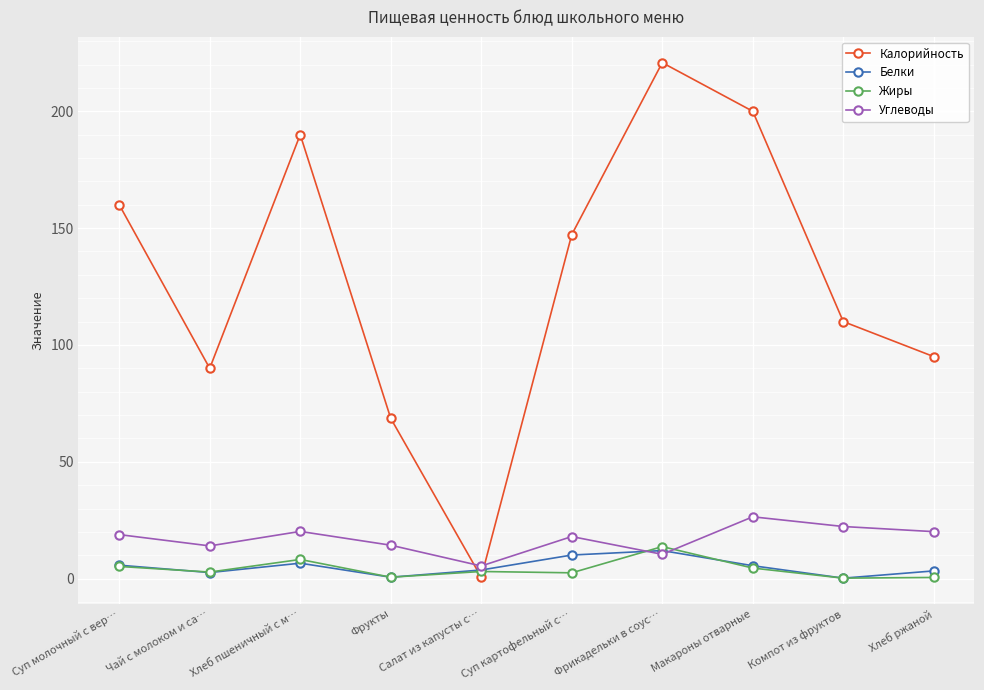

True or false: Углеводы has more than 2 points higher than both neighbors.

True